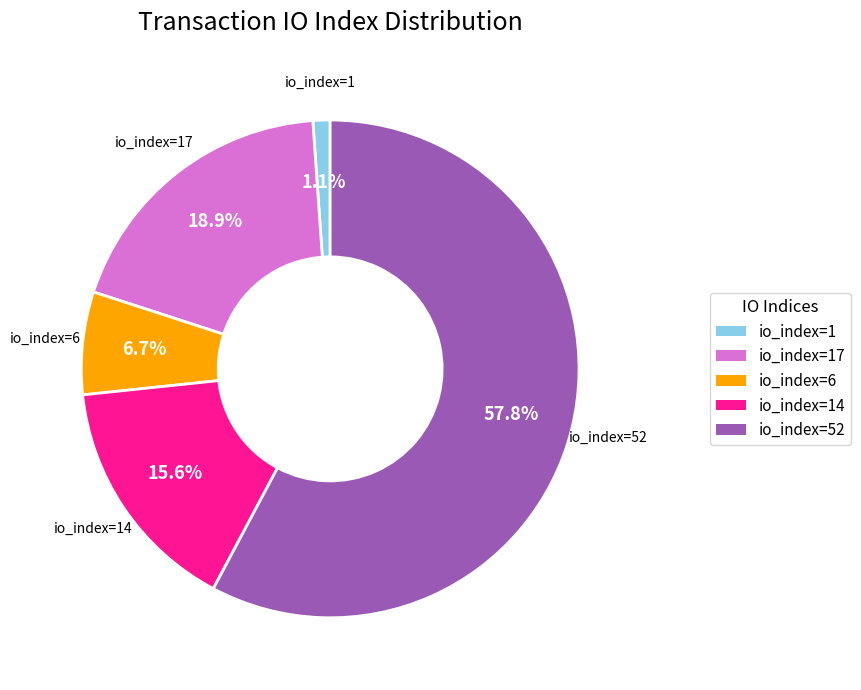

What is the largest slice in the pie chart?

io_index=52